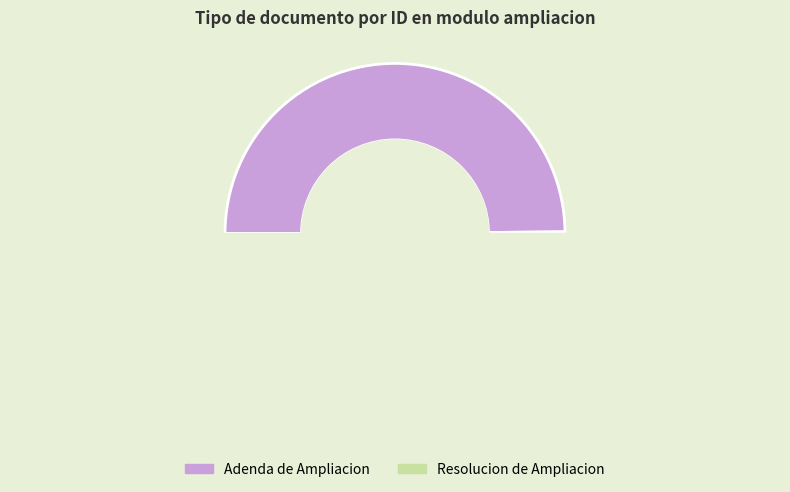

What is the change in value from Adenda de Ampliacion to Resolucion de Ampliacion?

+1